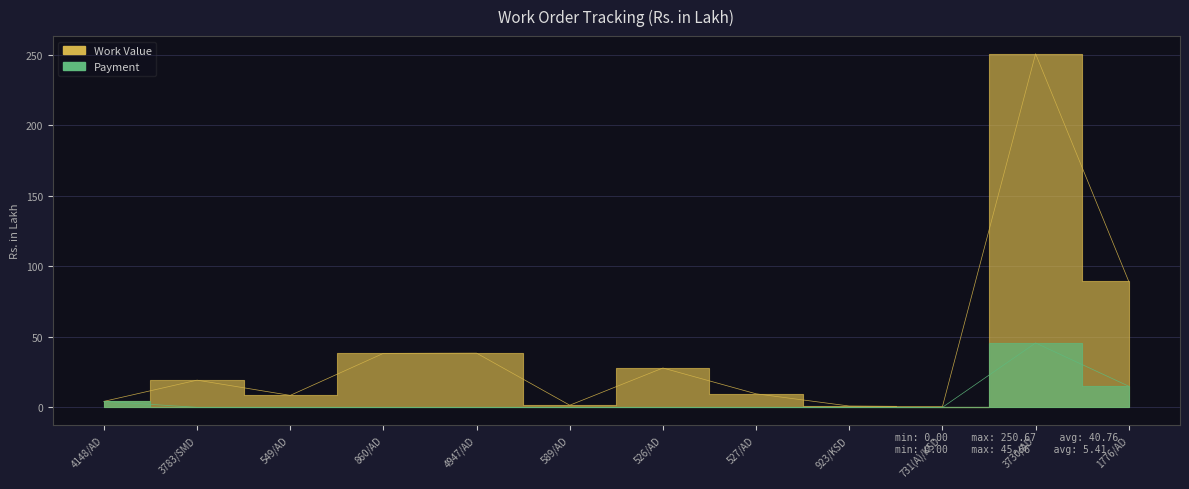

Reading left to right, what are all the values shown in this chart?

Work Value: 4.2	19.3	8.5	38.3	38.4	1.5	27.9	9.6	0.9	0.5	250.7	89.3
Payment: 4.2	0.0	0.0	0.0	0.0	0.0	0.0	0.0	0.0	0.0	45.7	15.0